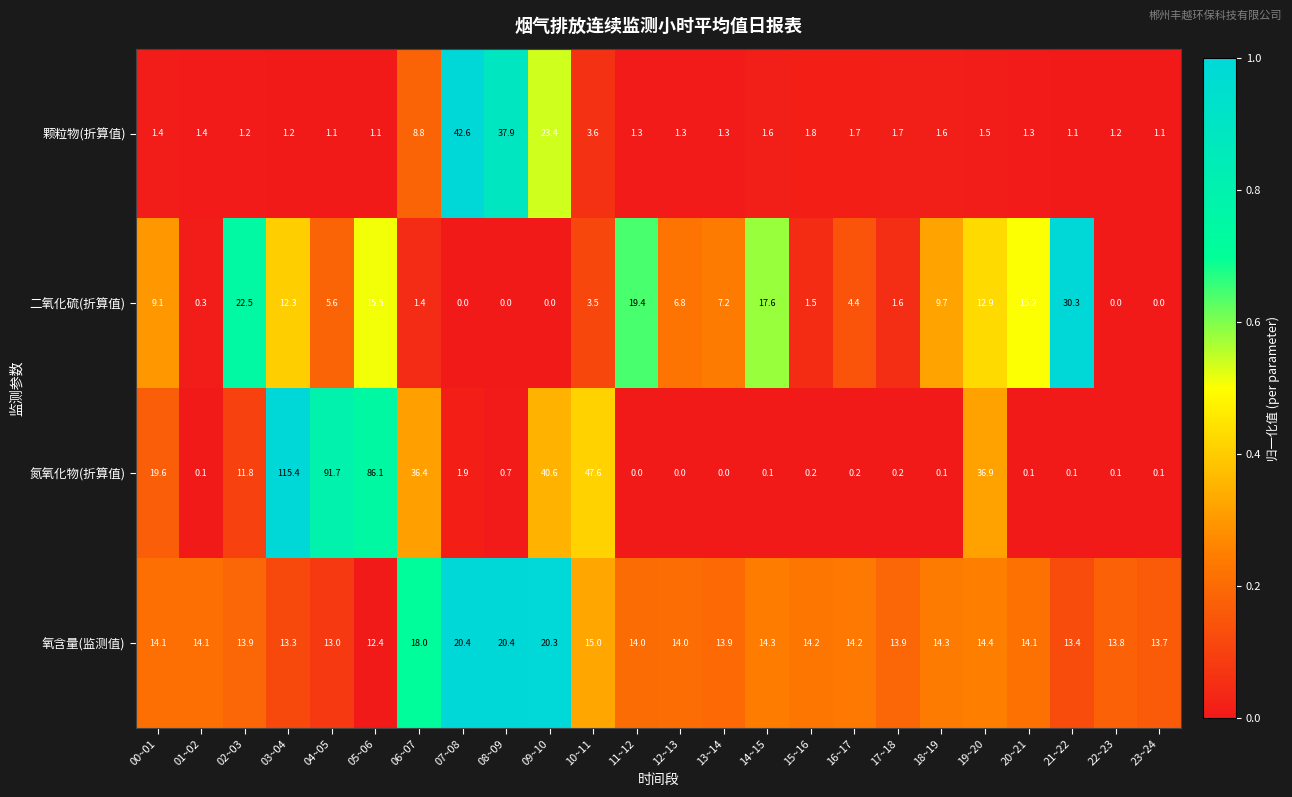

The value of 氮氧化物(折算值) at 19~20 is 13.1. True or false?

False